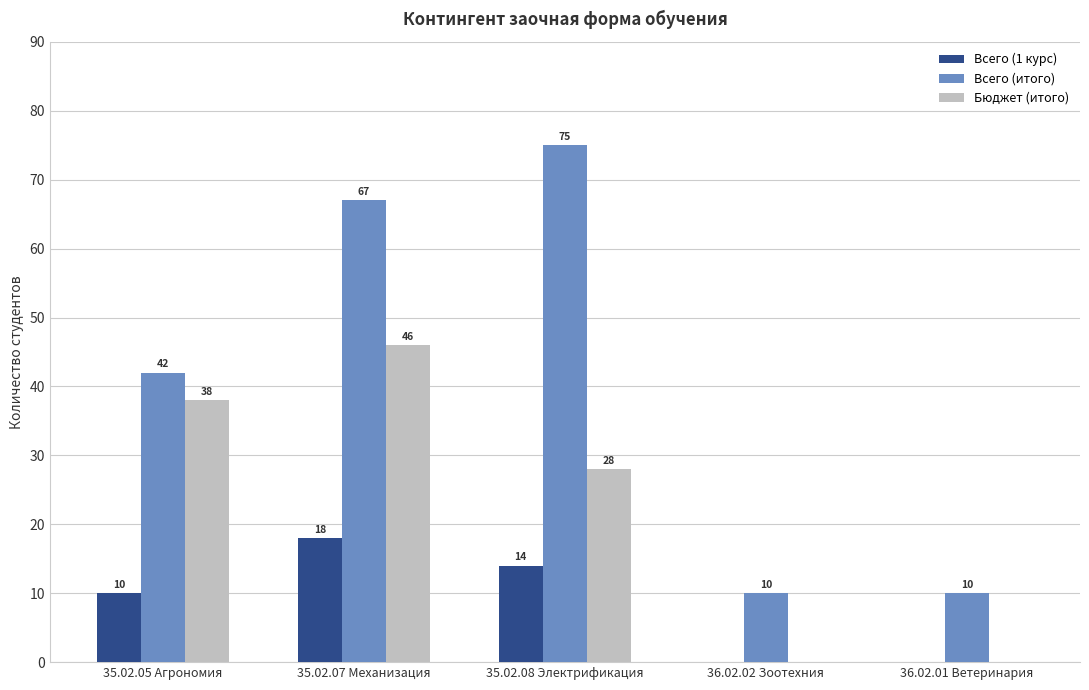

What is the total value across all series at 35.02.05 Агрономия?

90